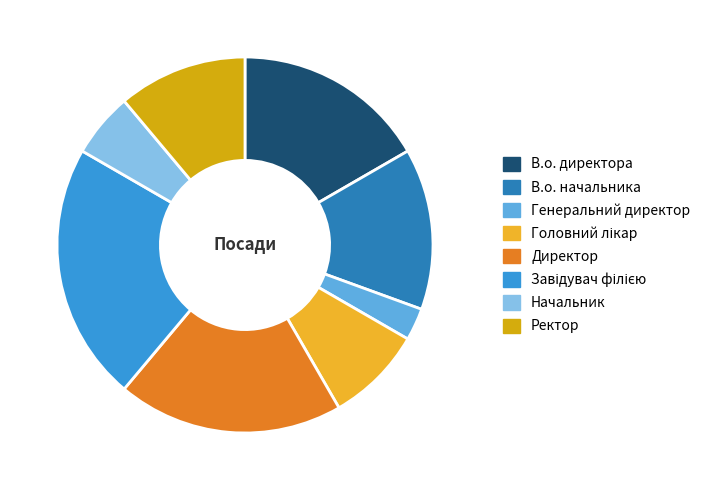

Is it true that Генеральний директор is 12% of the pie?

False